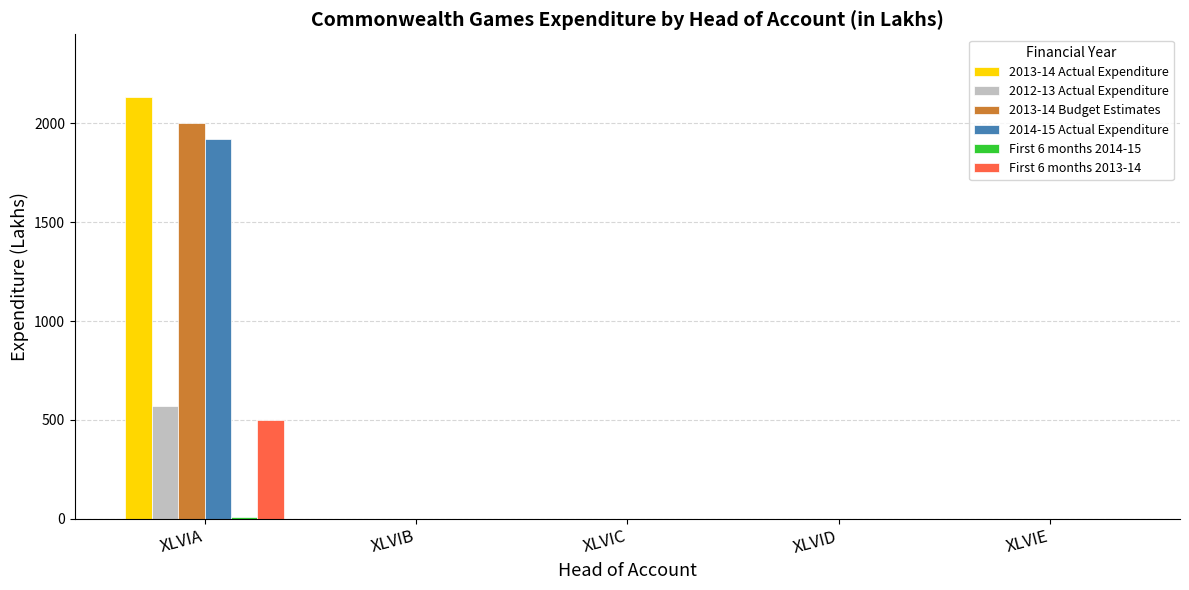

What is the sum of all 2013-14 Actual Expenditure values?

2130.6